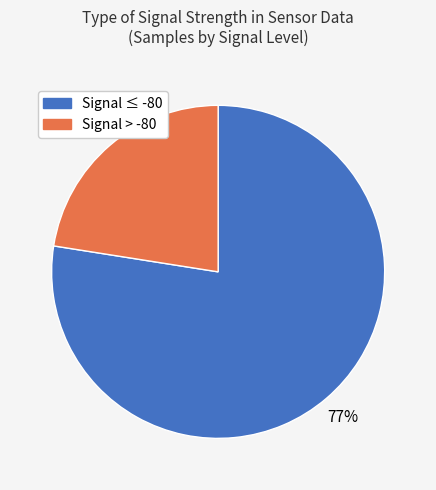

Is there a majority slice in this chart?

Yes